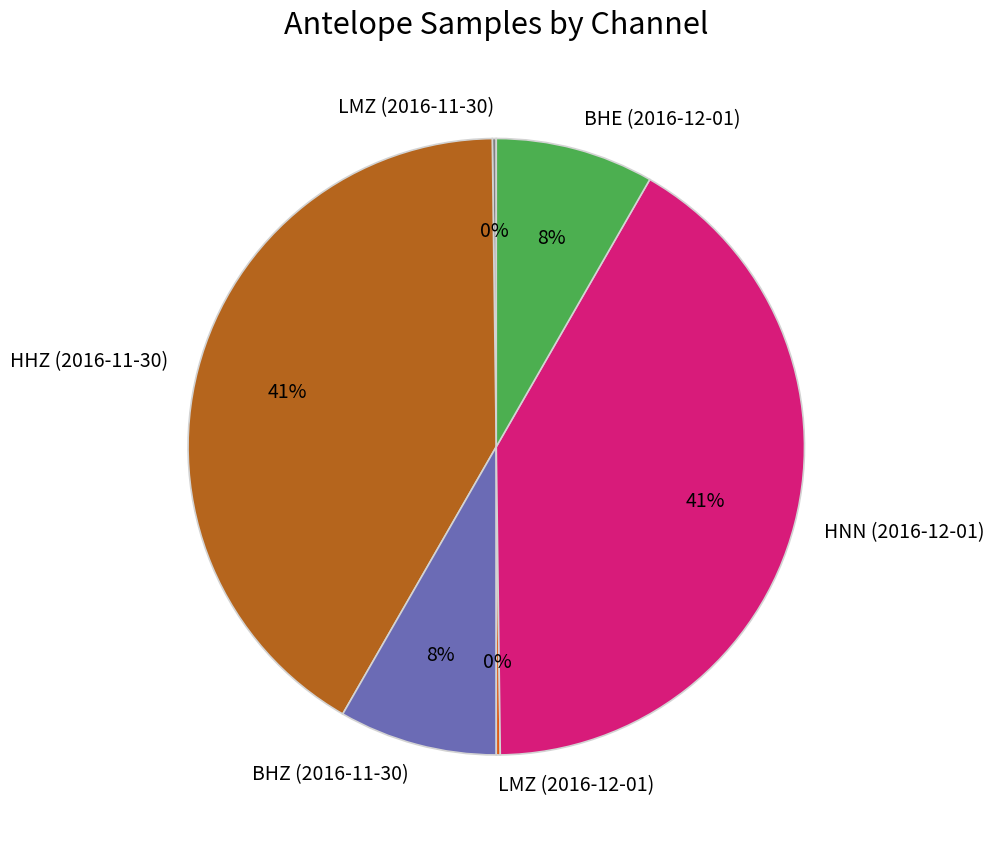

The HNN (2016-12-01) slice represents 54% of the pie. True or false?

False